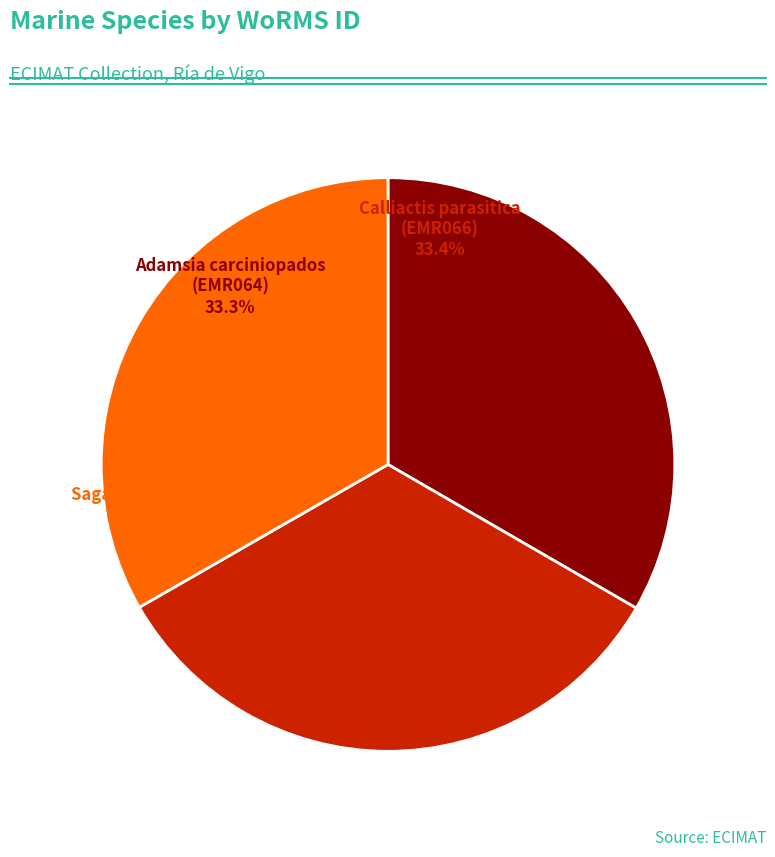

What percentage is NOT represented by Adamsia carciniopados (EMR064)?

66.7%